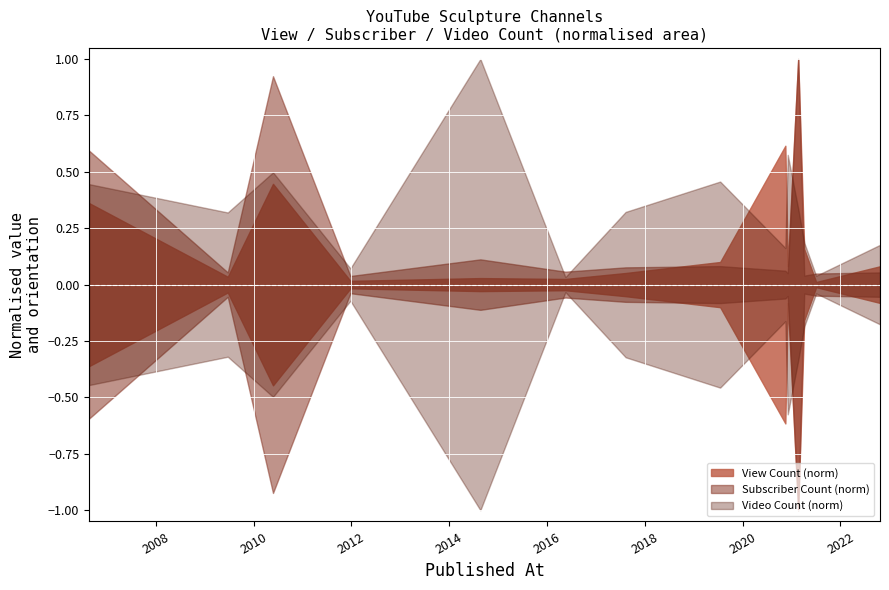

How many data points in video_count are above 395?

6